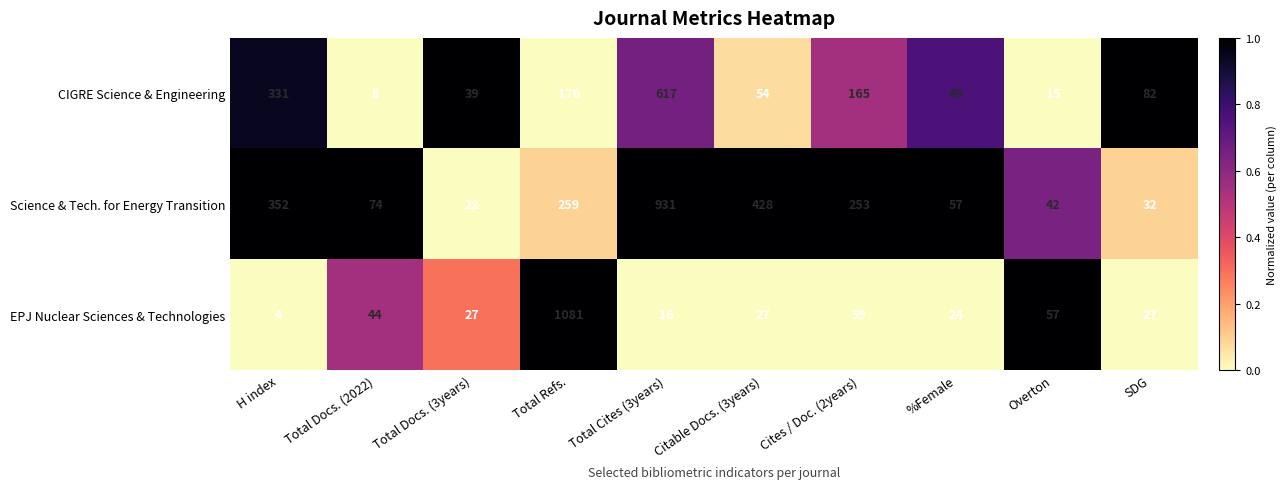

Which series has the largest total across all categories?

Science & Tech. for Energy Transition